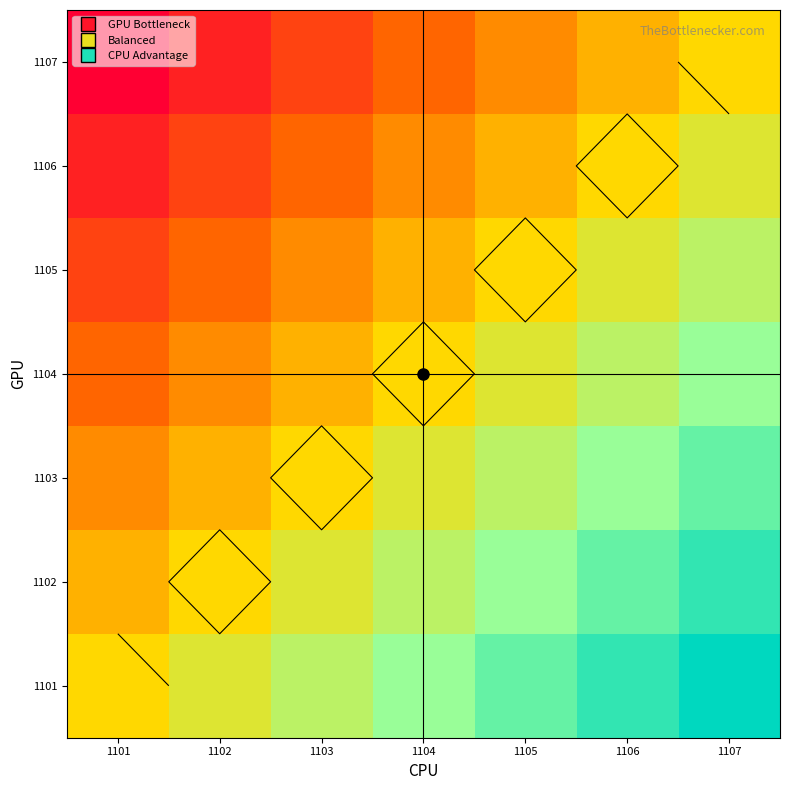

What is the total value across all series at 1103?

7.0